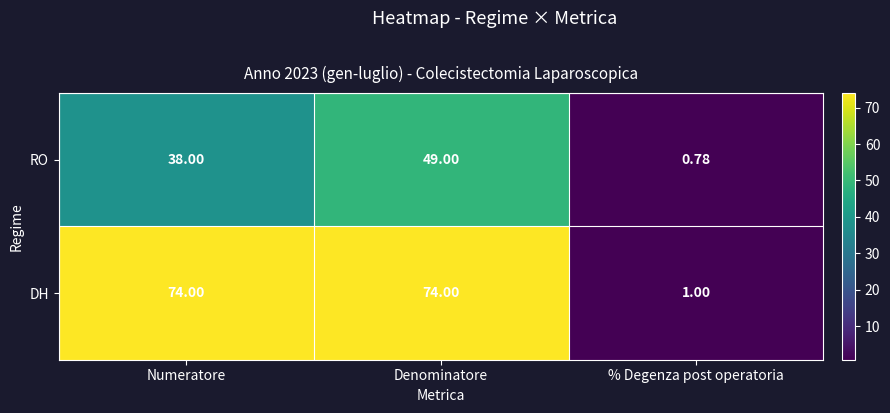

Which series has the widest spread of values?

DH